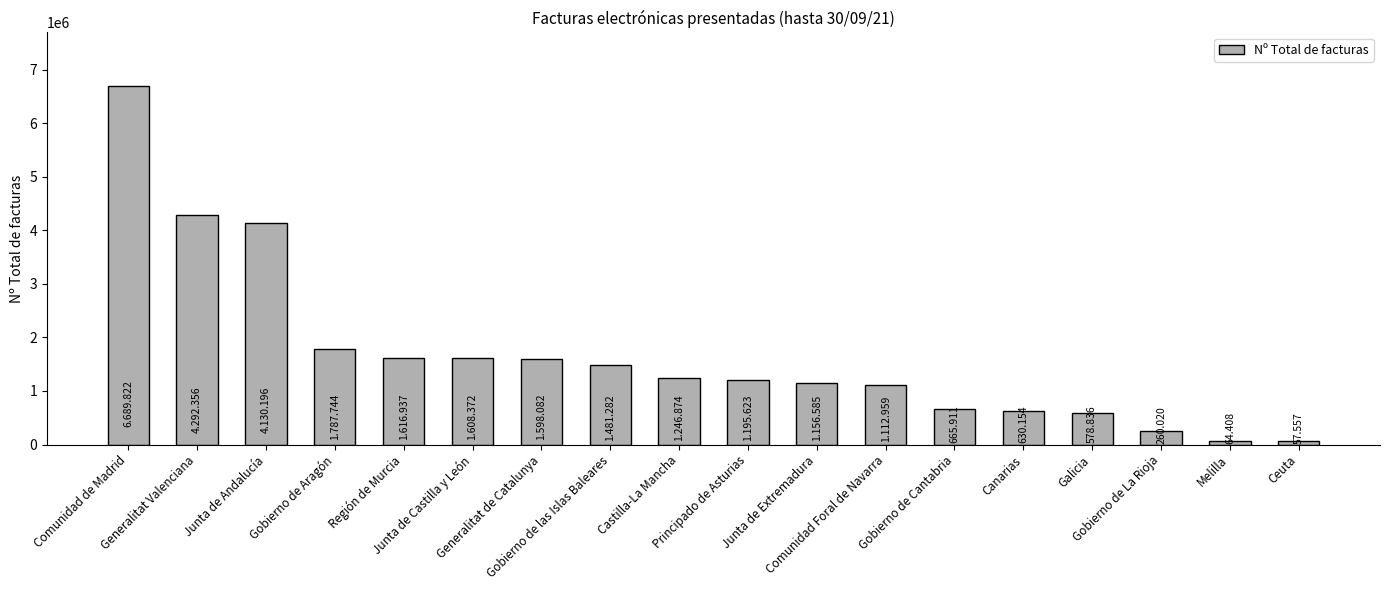

Reading right to left, list all the values displayed in this chart.

57557	64408	260020	578836	630154	665911	1112959	1156585	1195623	1246874	1481282	1598082	1608372	1616937	1787744	4130196	4292356	6689822